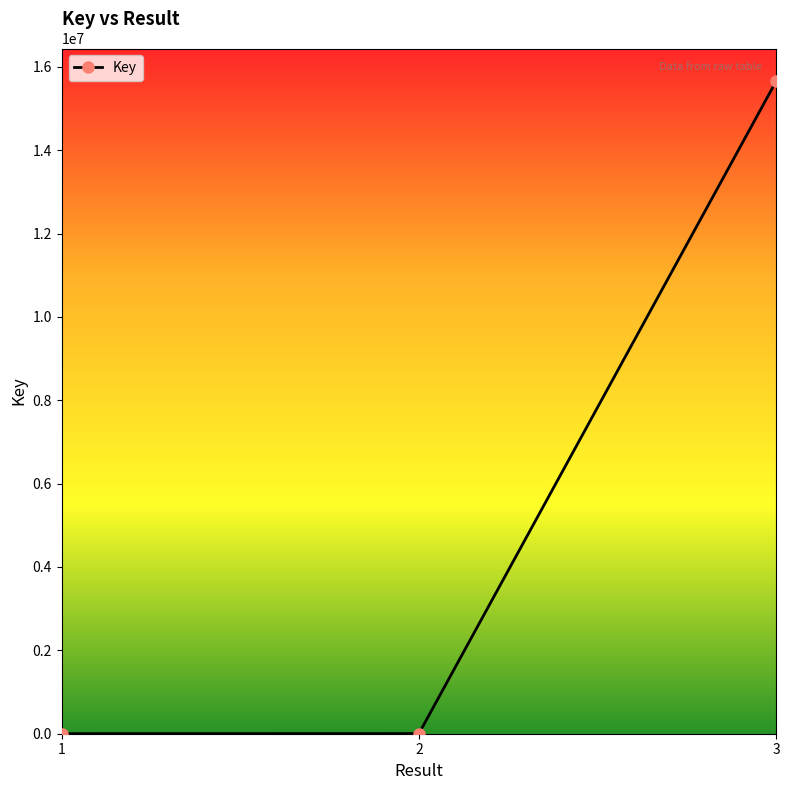

The chart shows a value of 1346 at 1. True or false?

True